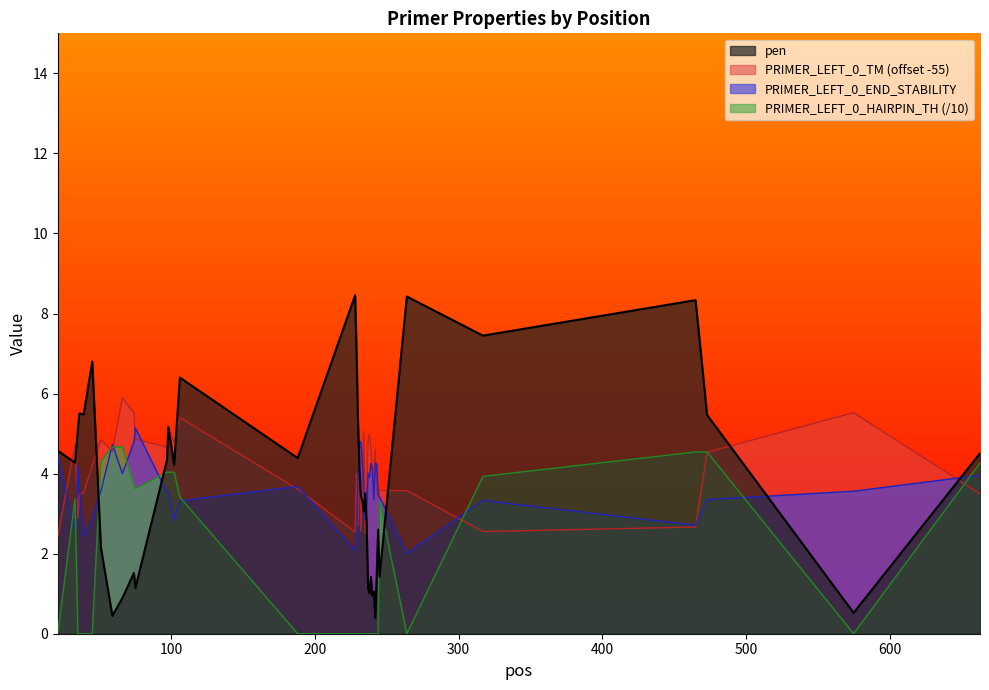

What is the difference between the pen values at 97 and 232?

0.9